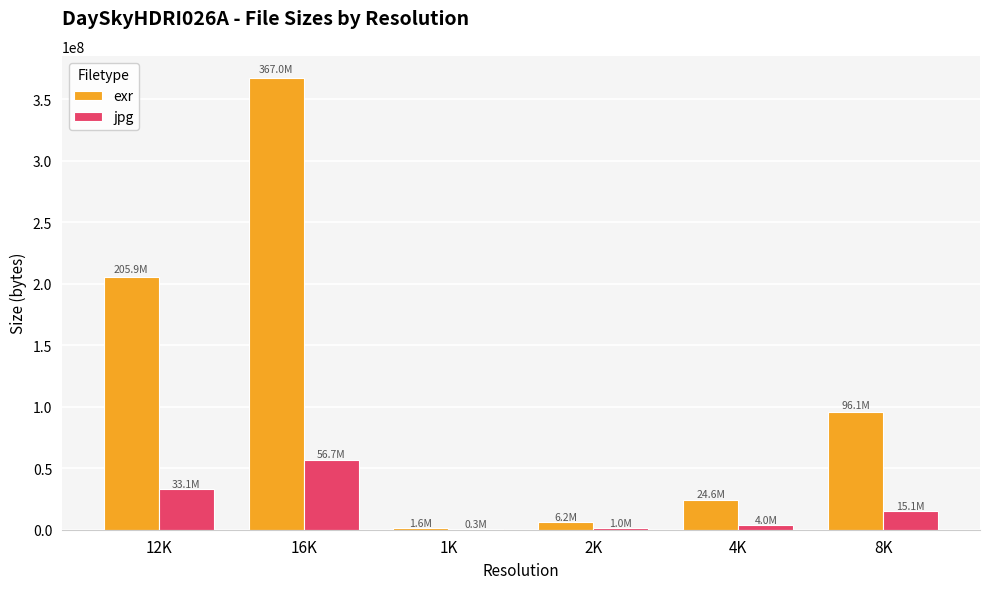

At which label is exr closest to 184288912?

12K